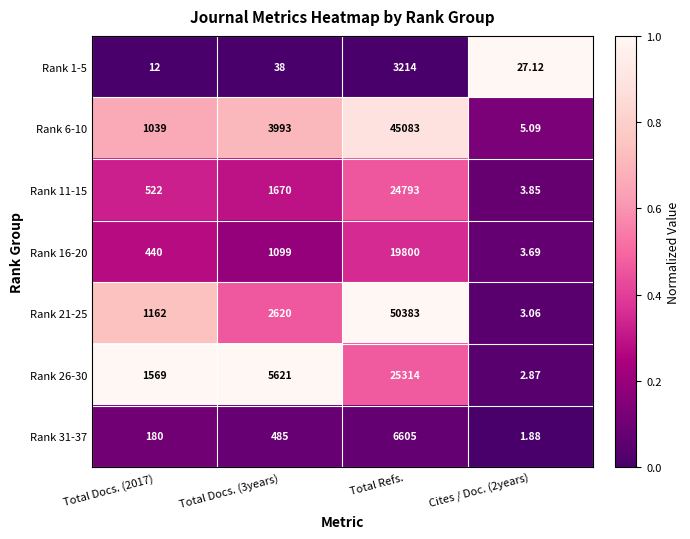

At Total Docs. (2017), list the series in order from smallest to largest.

Rank 1-5, Rank 31-37, Rank 16-20, Rank 11-15, Rank 6-10, Rank 21-25, Rank 26-30